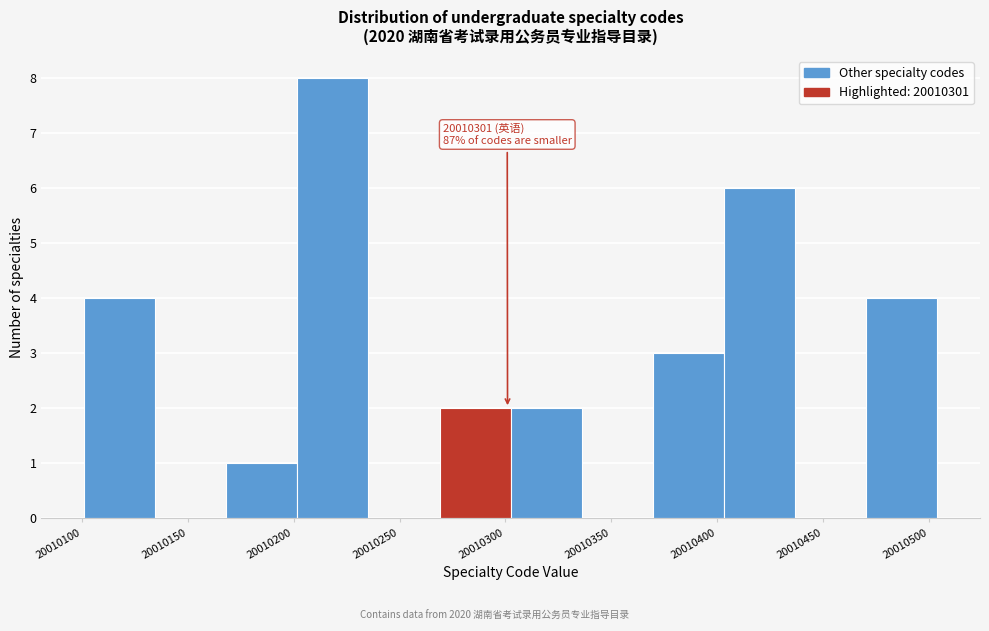

Over which range of the x-axis is the bar tallest?

20010200 to 20010235